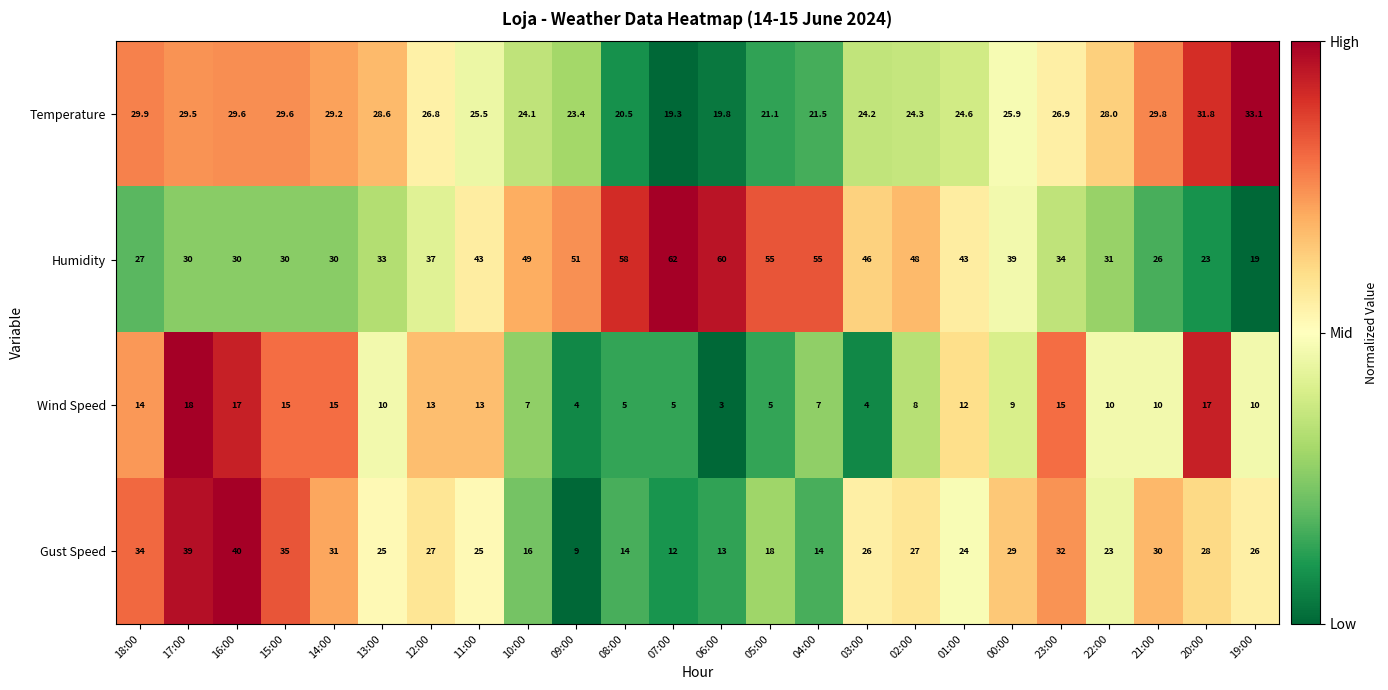

What is the sum of the Wind Speed values at 02:00 and 06:00?

11.0